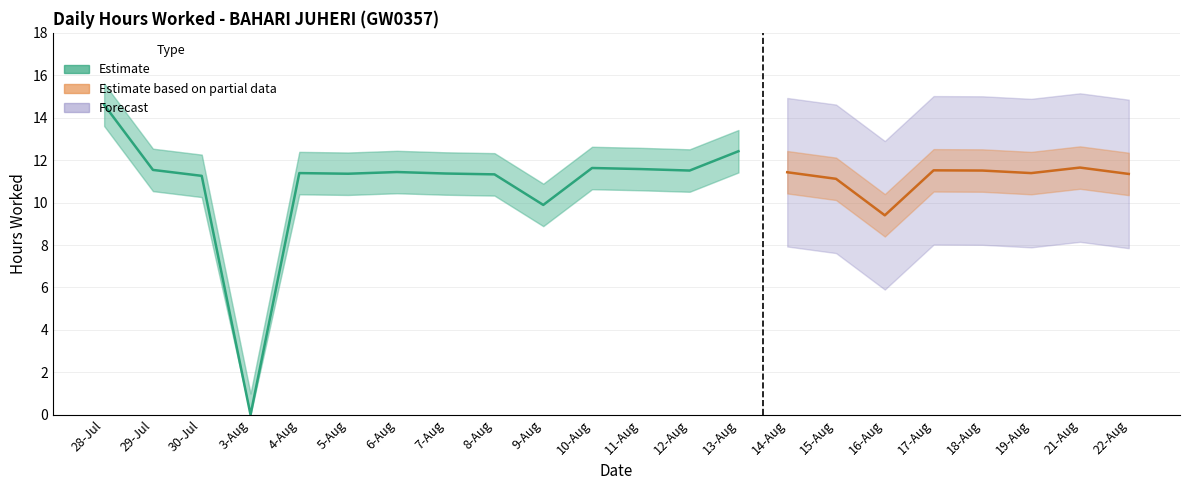

True or false: Lower Bound and Hours Worked cross at least once.

False